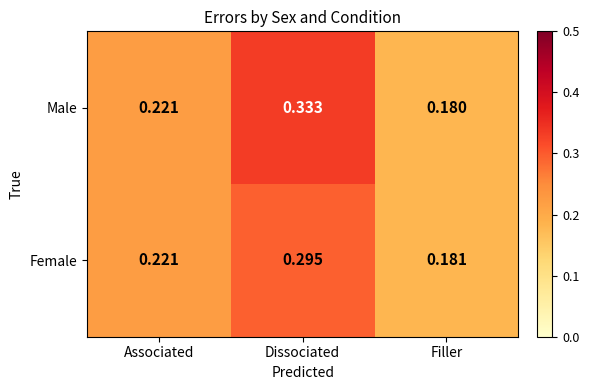

Where is Male nearest to the value 0?

Filler